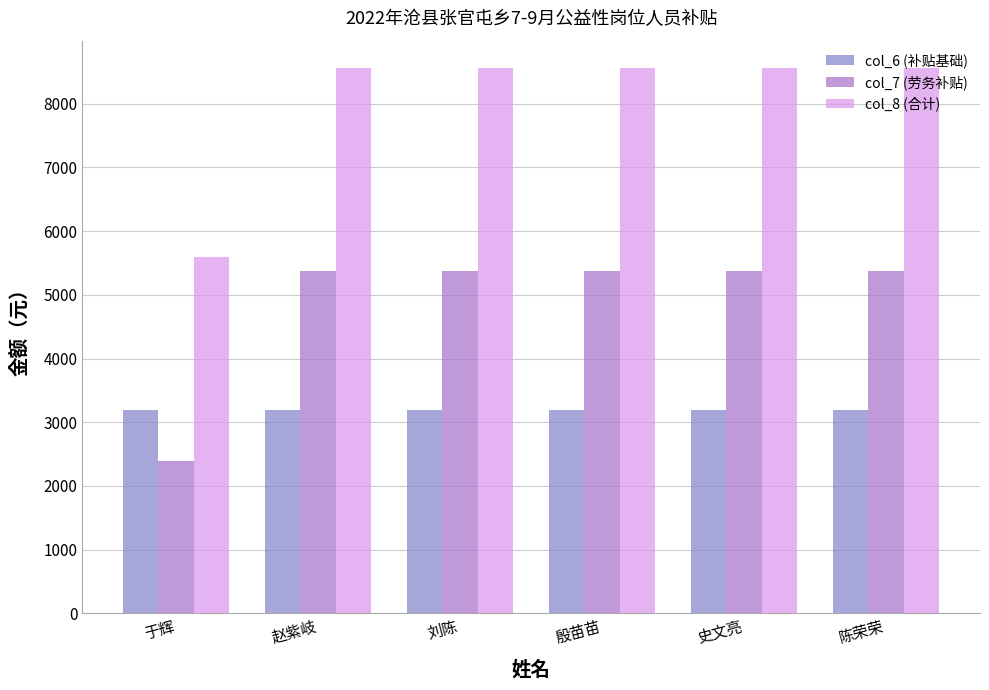

List the series in order of their overall mean, lowest first.

col_6 (补贴基础), col_7 (劳务补贴), col_8 (合计)